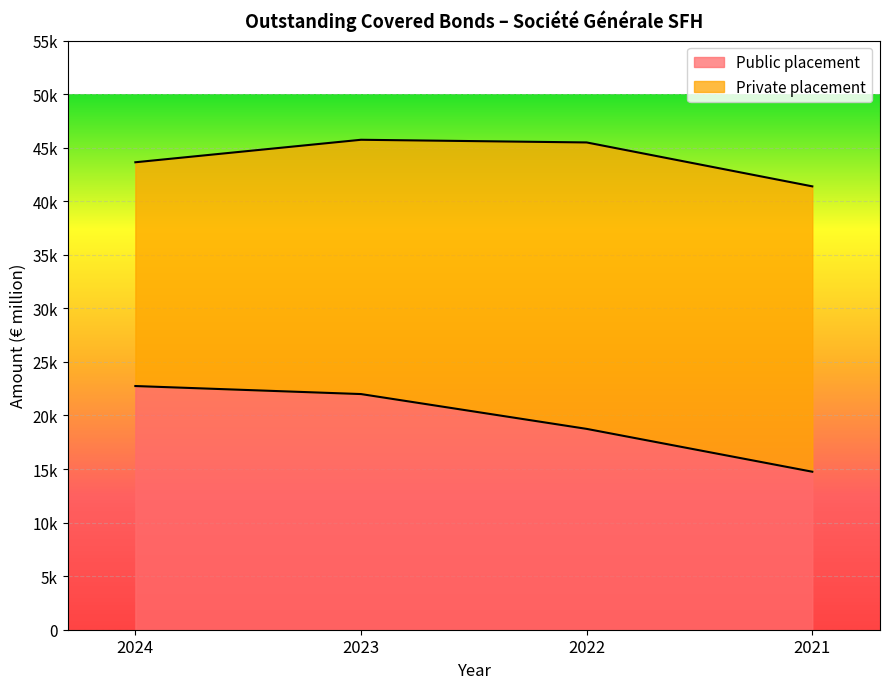

What is the difference between the second highest and second lowest values?

3250